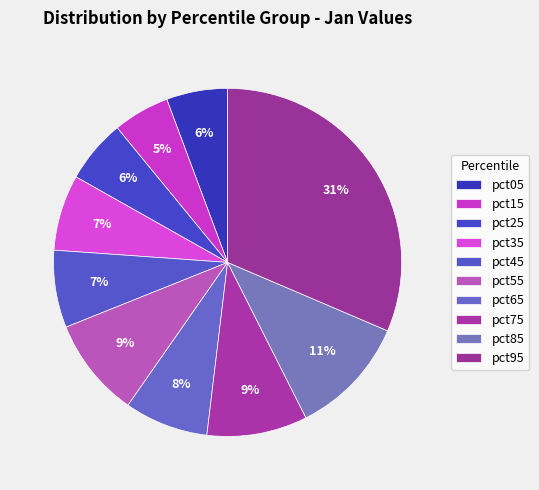

To the nearest percent, what is the average slice percentage?

10%